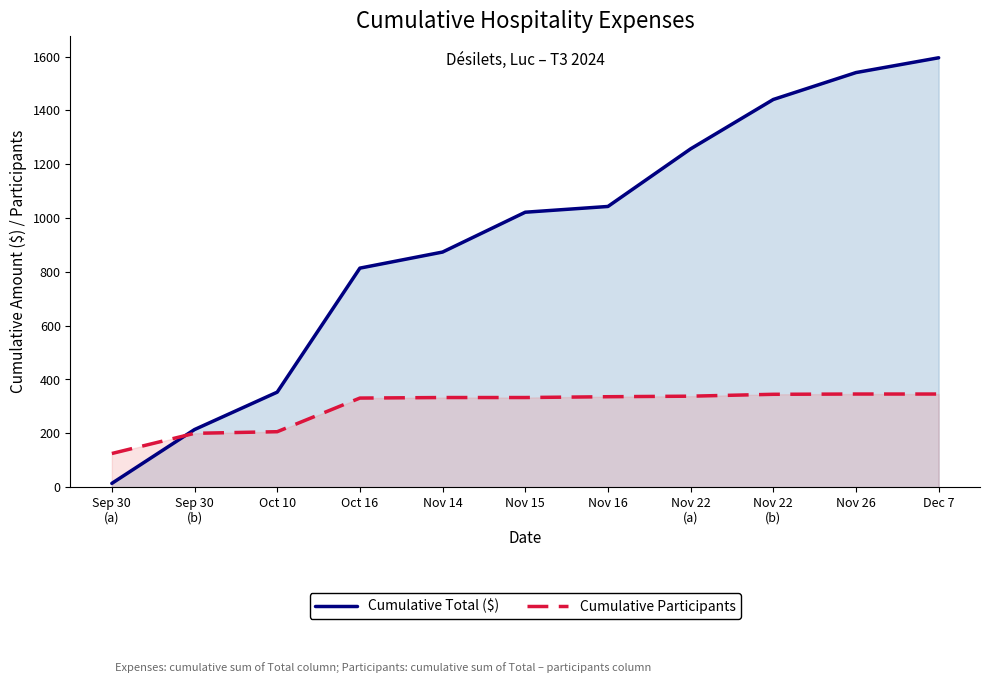

What is the value of the Cumulative Total ($) point at the 7th from the left?

1043.0